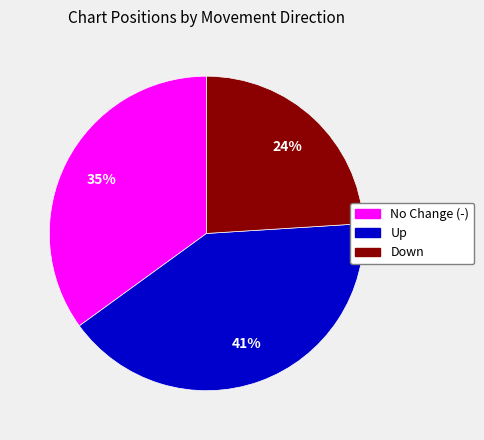

To the nearest percent, what is the average slice percentage?

33%